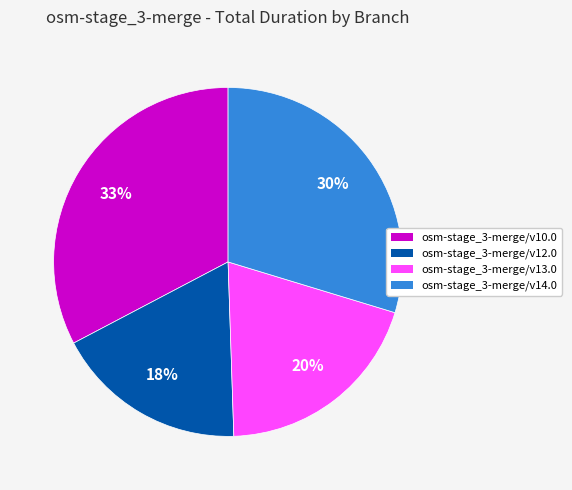

Do osm-stage_3-merge/v10.0 and osm-stage_3-merge/v14.0 together represent more than half of the pie?

Yes